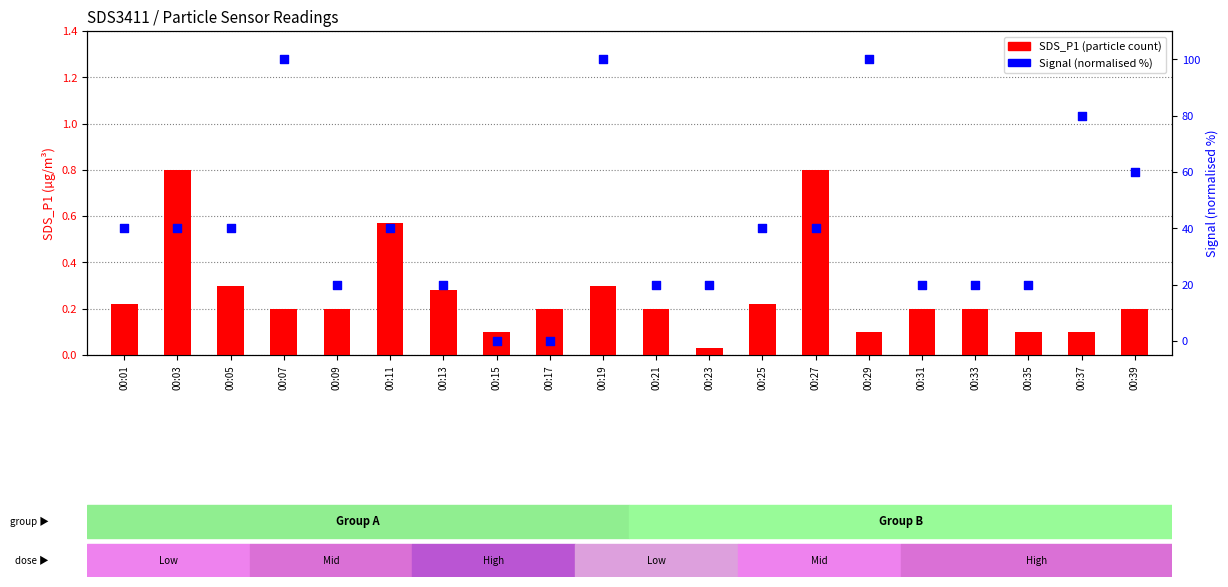

At how many categories does at least one series exceed 88?

3